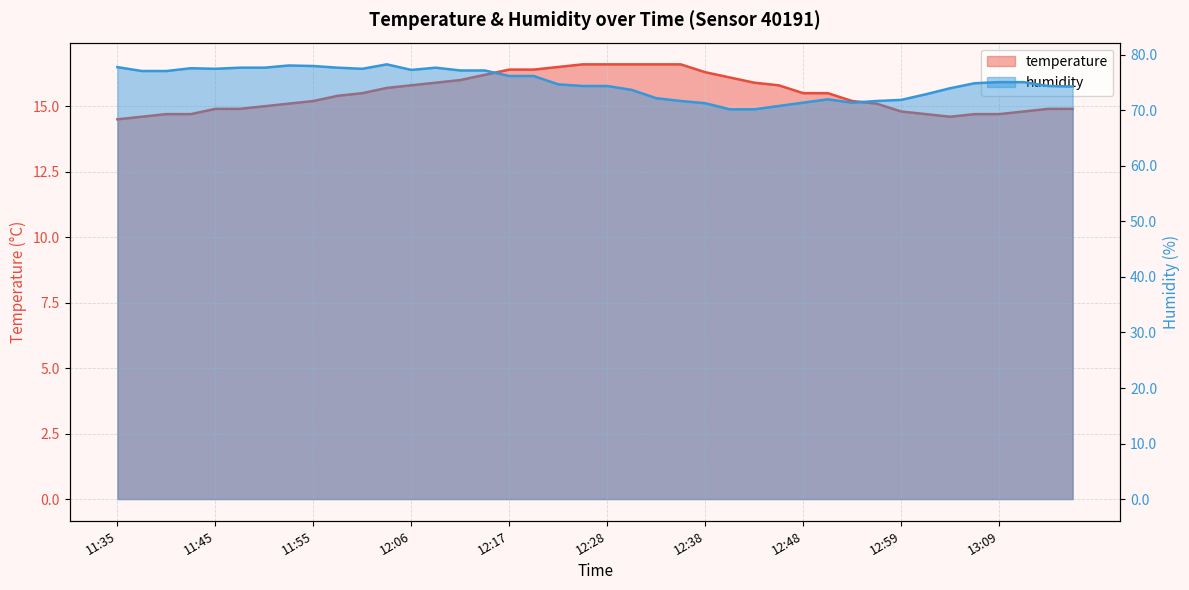

List the series in order of their overall mean, lowest first.

temperature, humidity